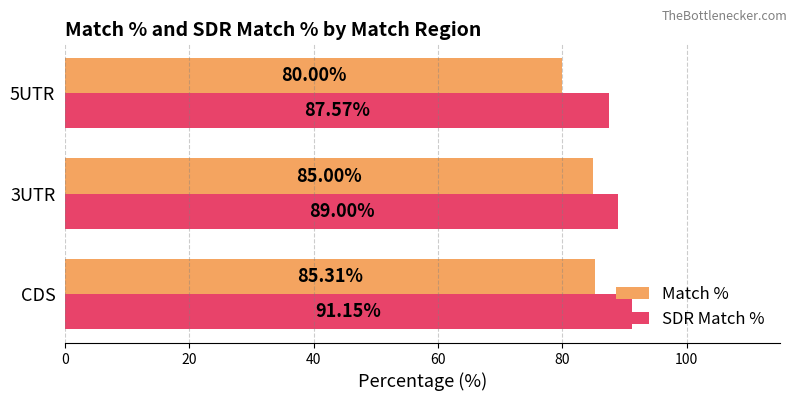

At which label is SDR Match % closest to 89?

3UTR